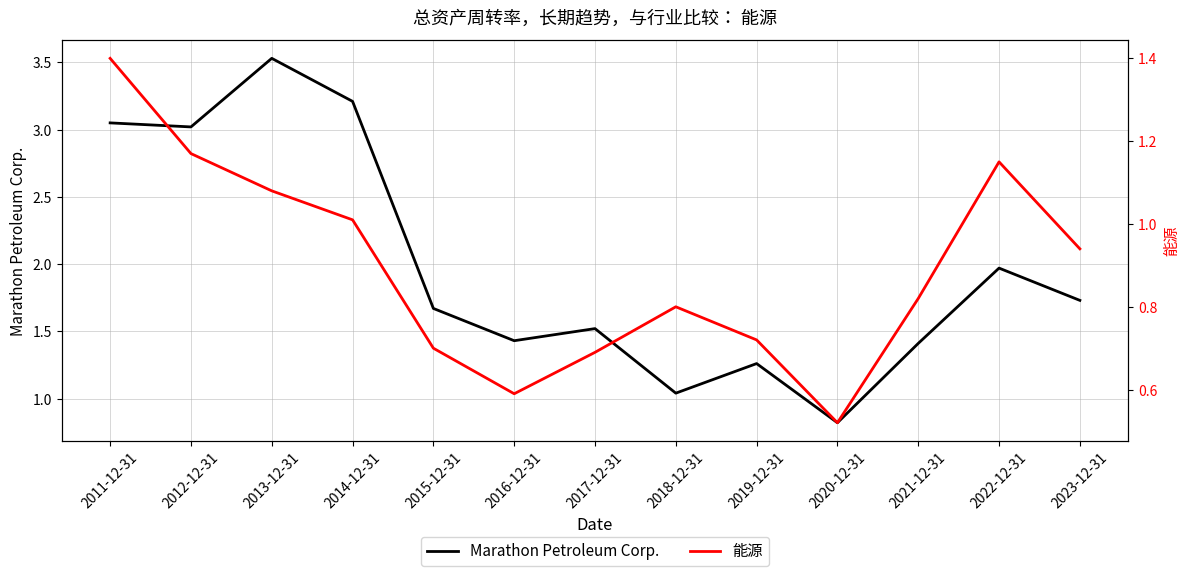

Reading right to left, extract all data points from this chart.

Marathon Petroleum Corp.: 1.7	2.0	1.4	0.8	1.3	1.0	1.5	1.4	1.7	3.2	3.5	3.0	3.0
能源: 0.9	1.1	0.8	0.5	0.7	0.8	0.7	0.6	0.7	1.0	1.1	1.2	1.4